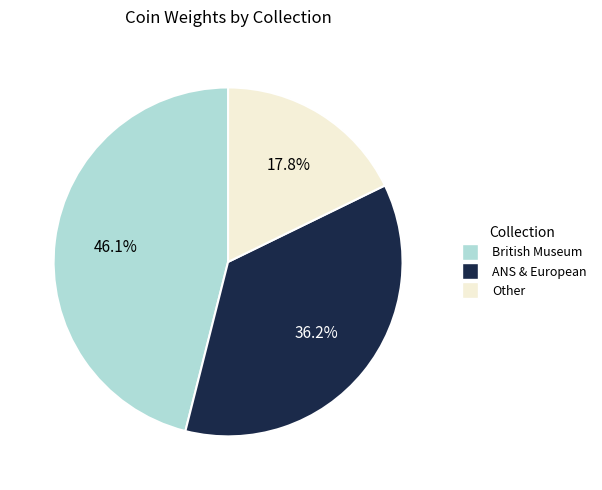

Is there any slice that represents more than half of the pie?

No